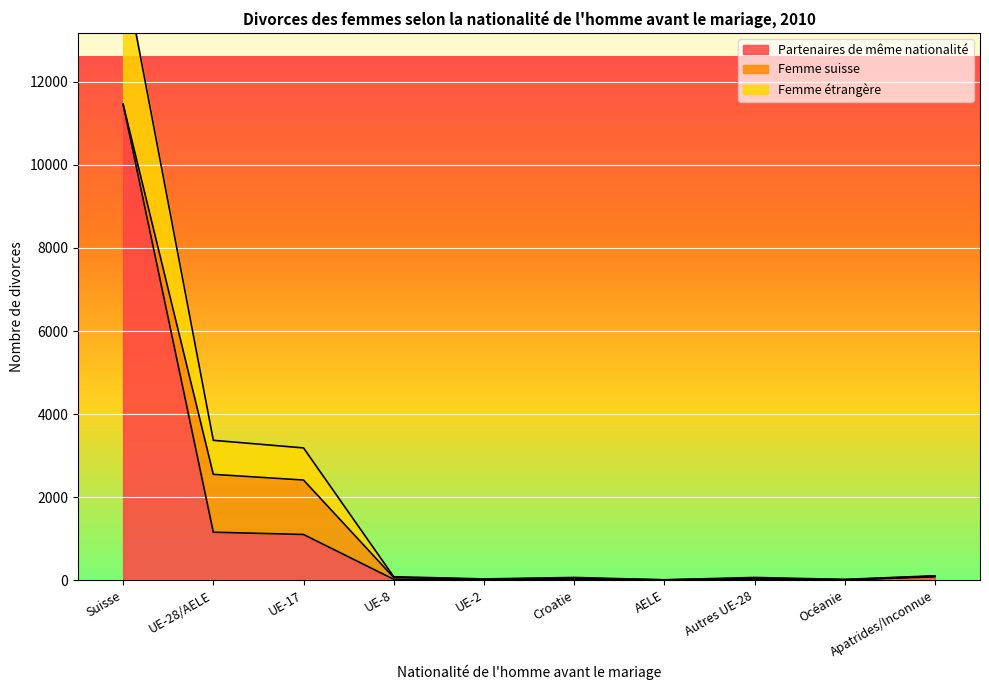

The value of Partenaires de même nationalité at UE-17 is 1099. True or false?

True